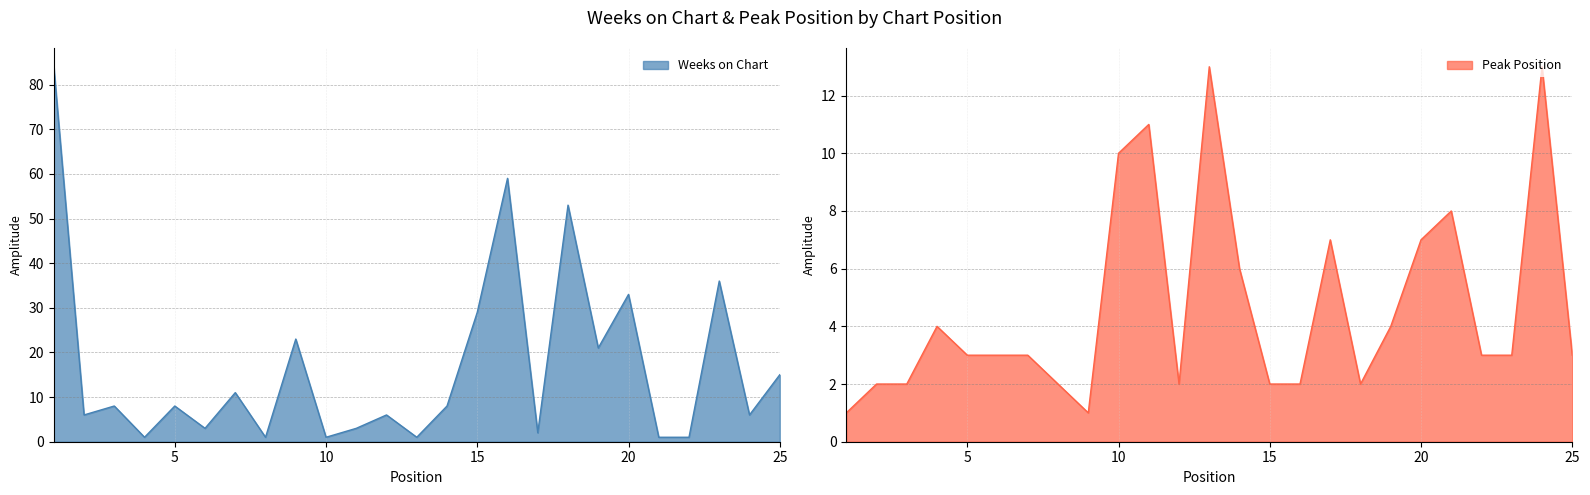

How many intersections are there between Peak Position and Weeks on Chart?

14